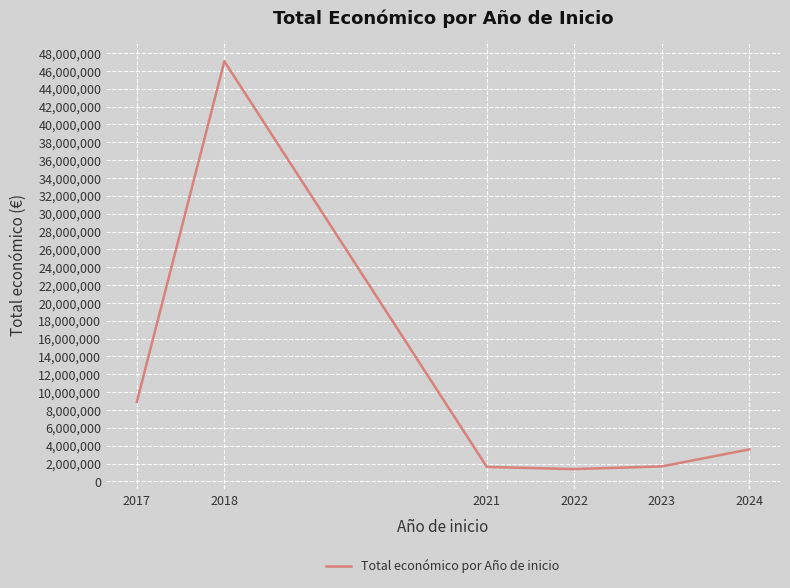

What is the difference between the values at 2024 and 2017?

5334807